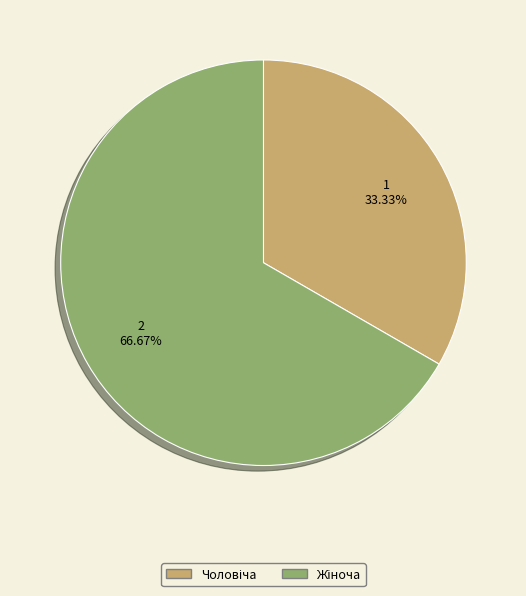

Is there a majority slice in this chart?

Yes